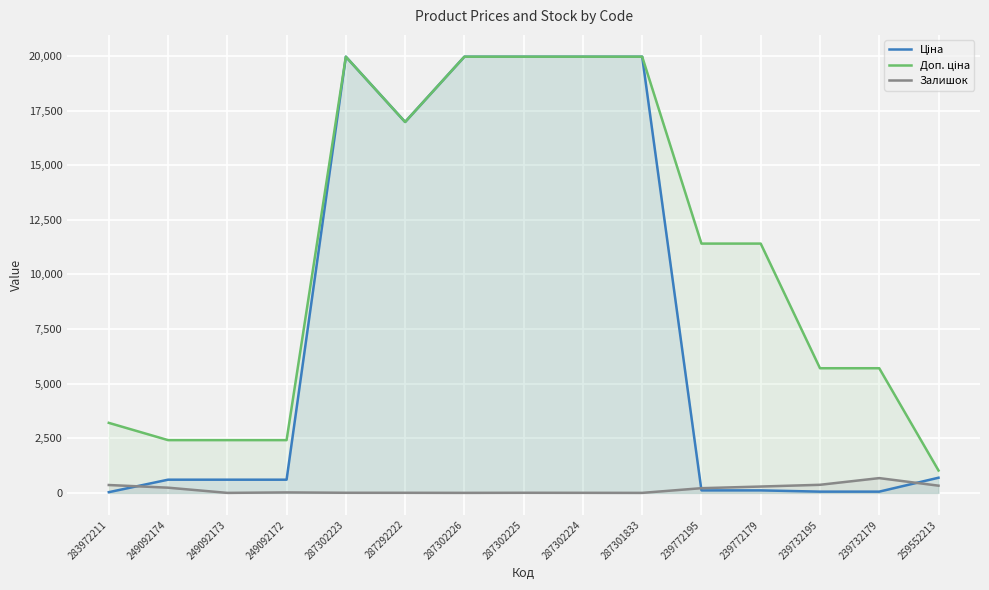

Between 287301833 and 239732195, which series saw the biggest shift?

Ціна